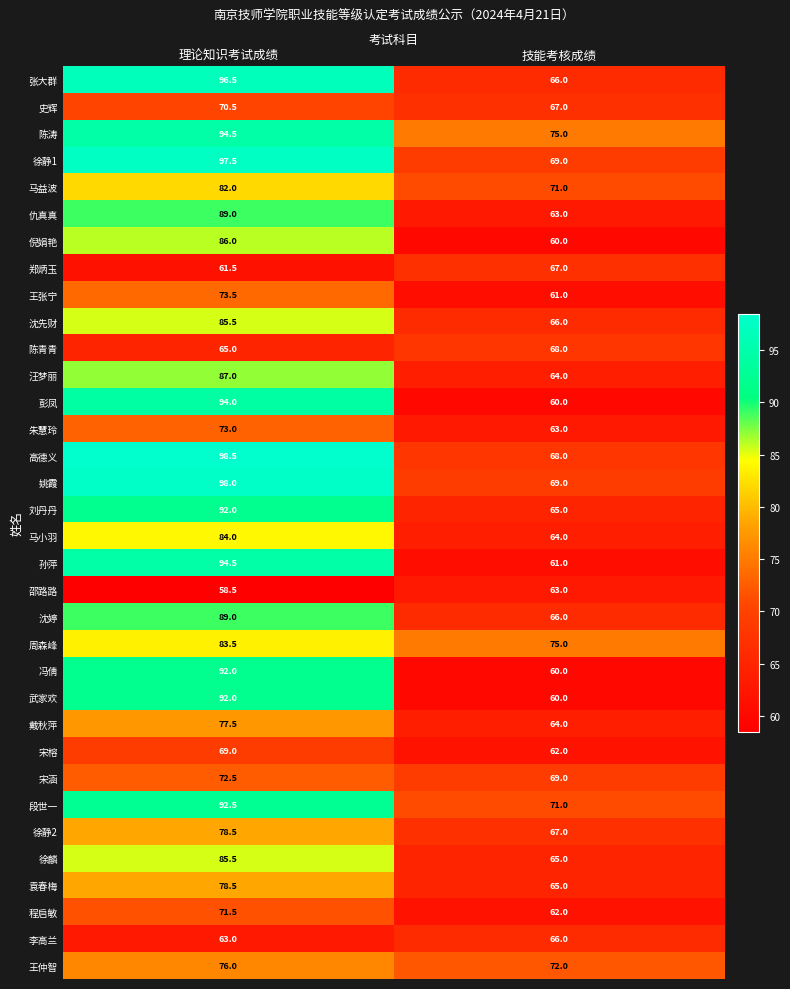

True or false: 徐麟 has a value of 65.0 at 技能考核成绩.

True